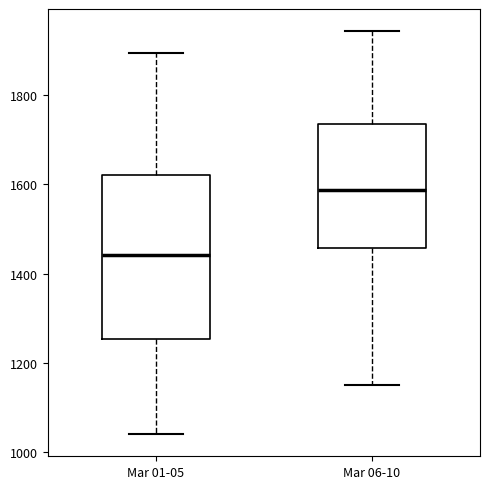

Which box is the tallest, from its lower edge to its upper edge?

Mar 01-05